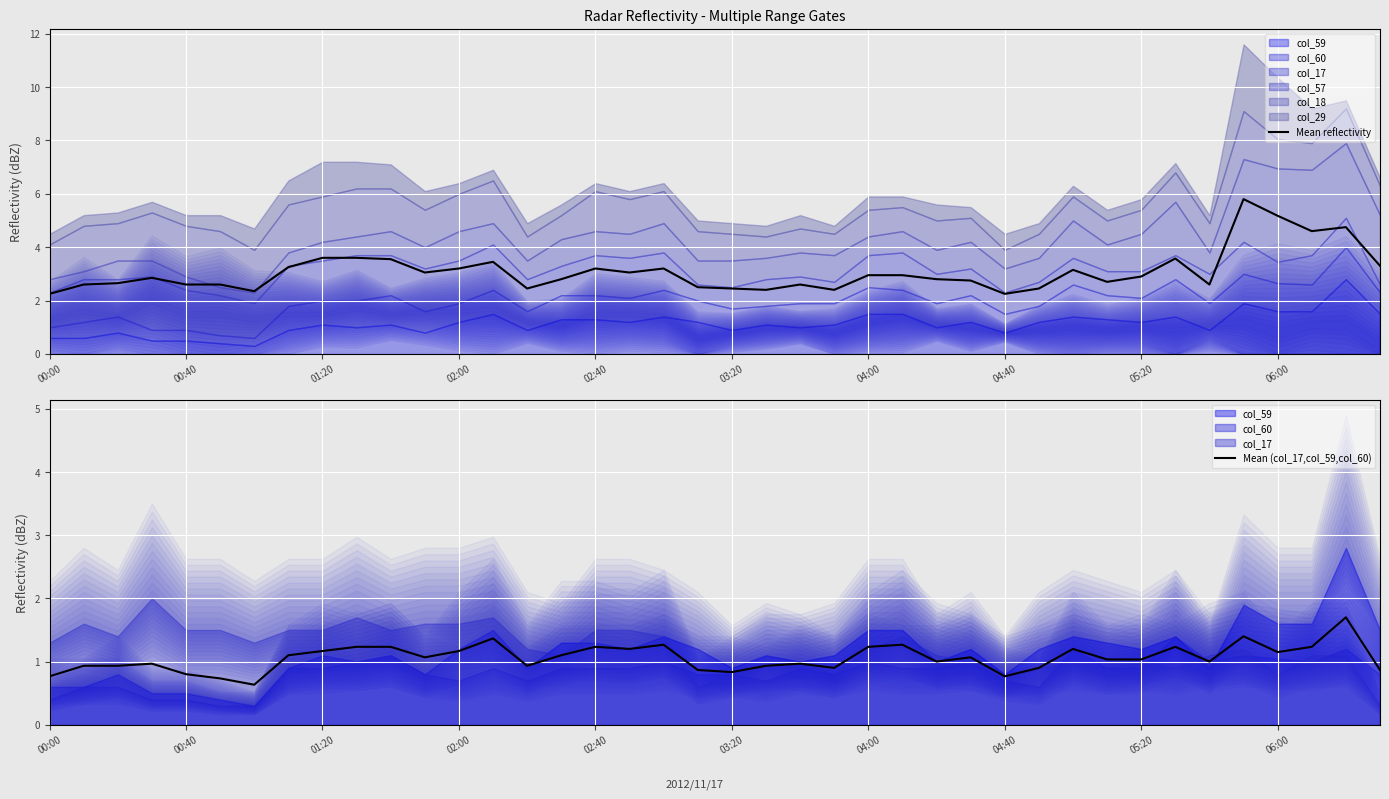

True or false: Mean (col_17,col_59,col_60) and Mean reflectivity intersect in this chart.

False